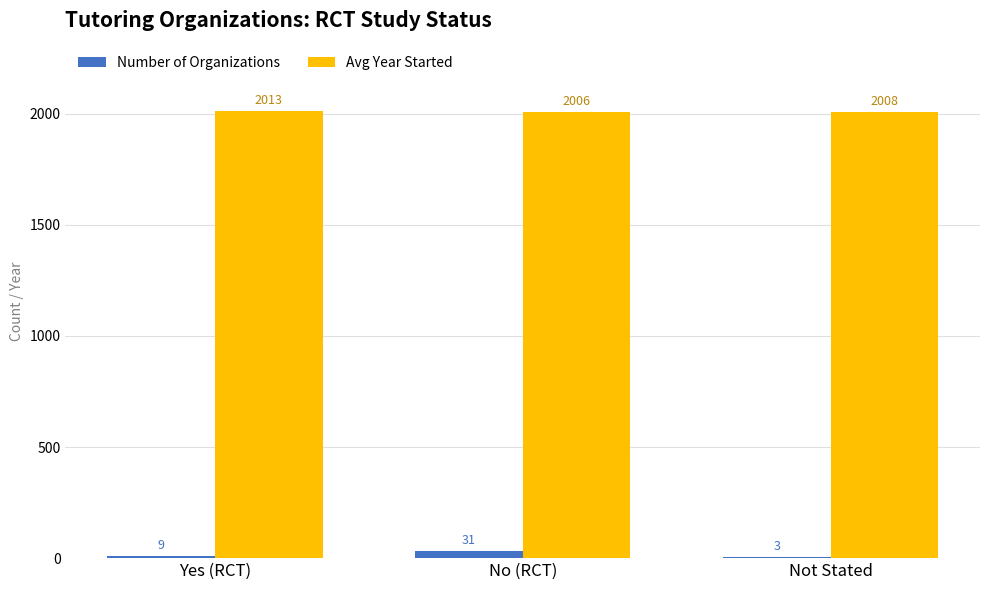

What is the sum of all Avg Year Started values?

6027